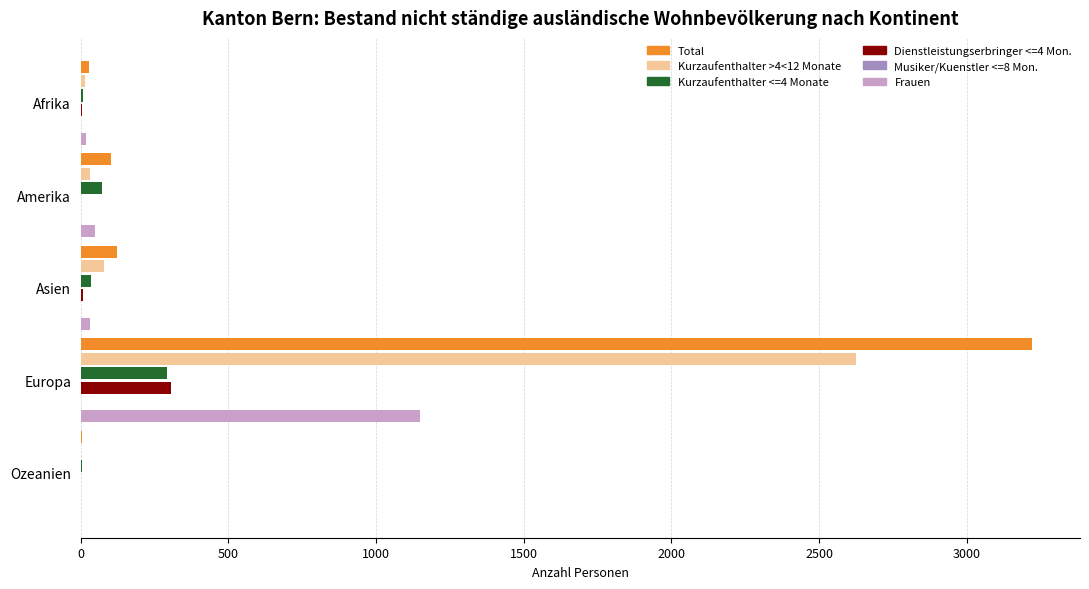

At which label does Frauen reach its peak?

Europa